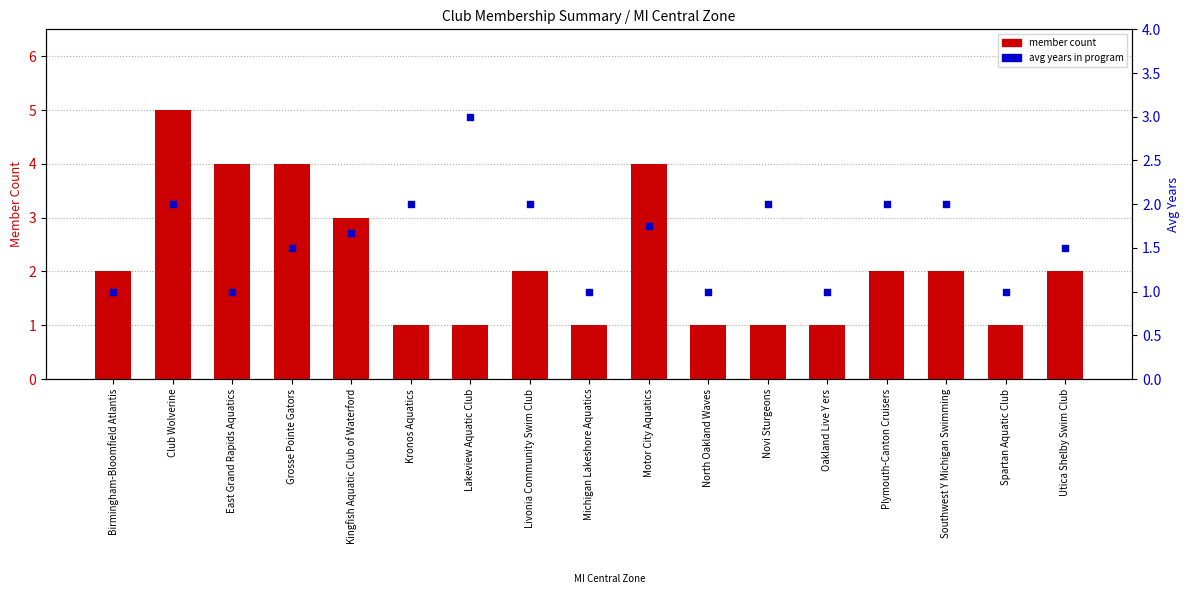

Which series contains the lowest Y value?

member count